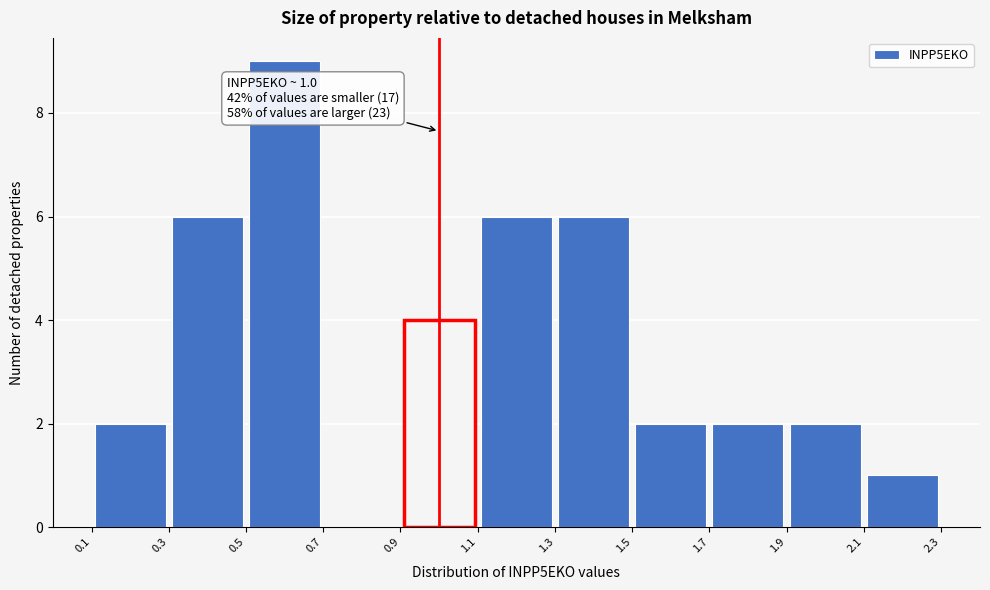

Which range on the x-axis has the tallest bar?

0.5 to 0.7